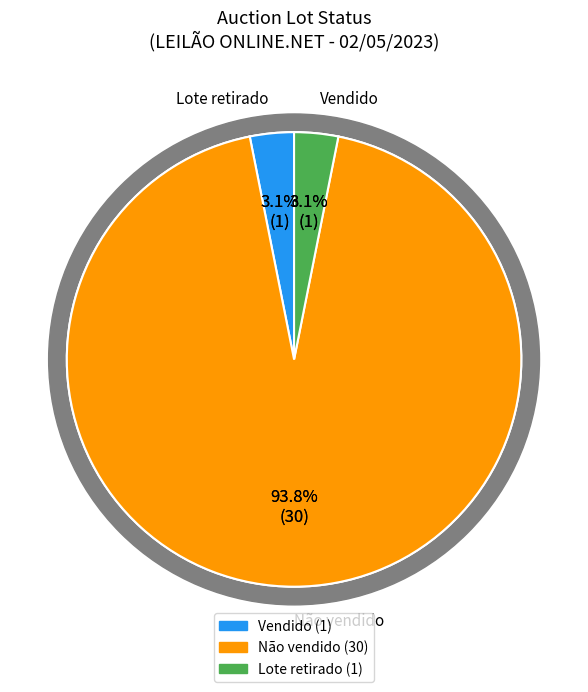

Combined, do Não vendido (com lances) and FIAT Strada lances account for over 50%?

Yes